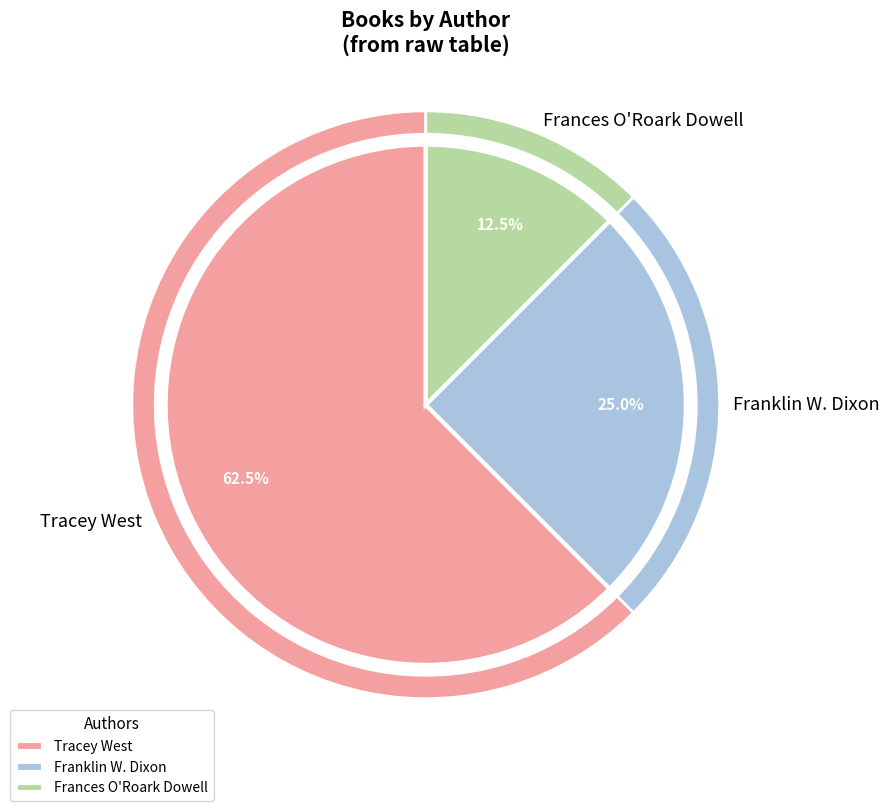

To the nearest percent, what is the difference between the largest and smallest slice percentages?

50%